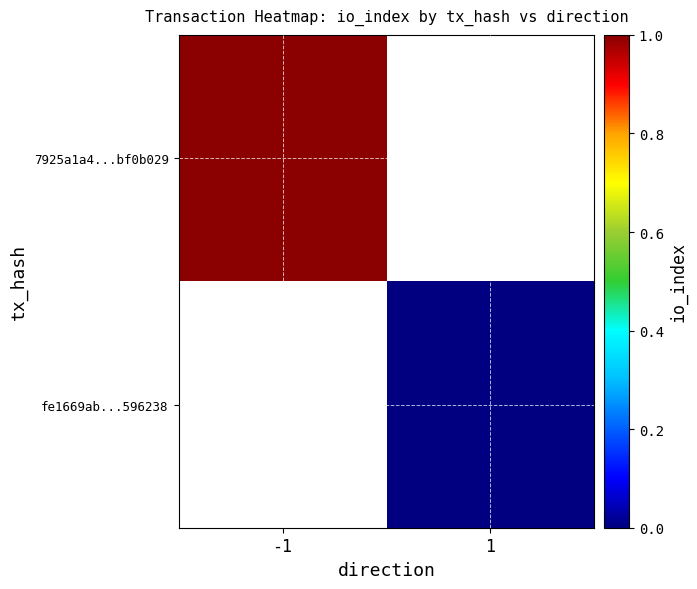

The 7925a1a4...bf0b029 series shows 1.6 at -1. True or false?

False